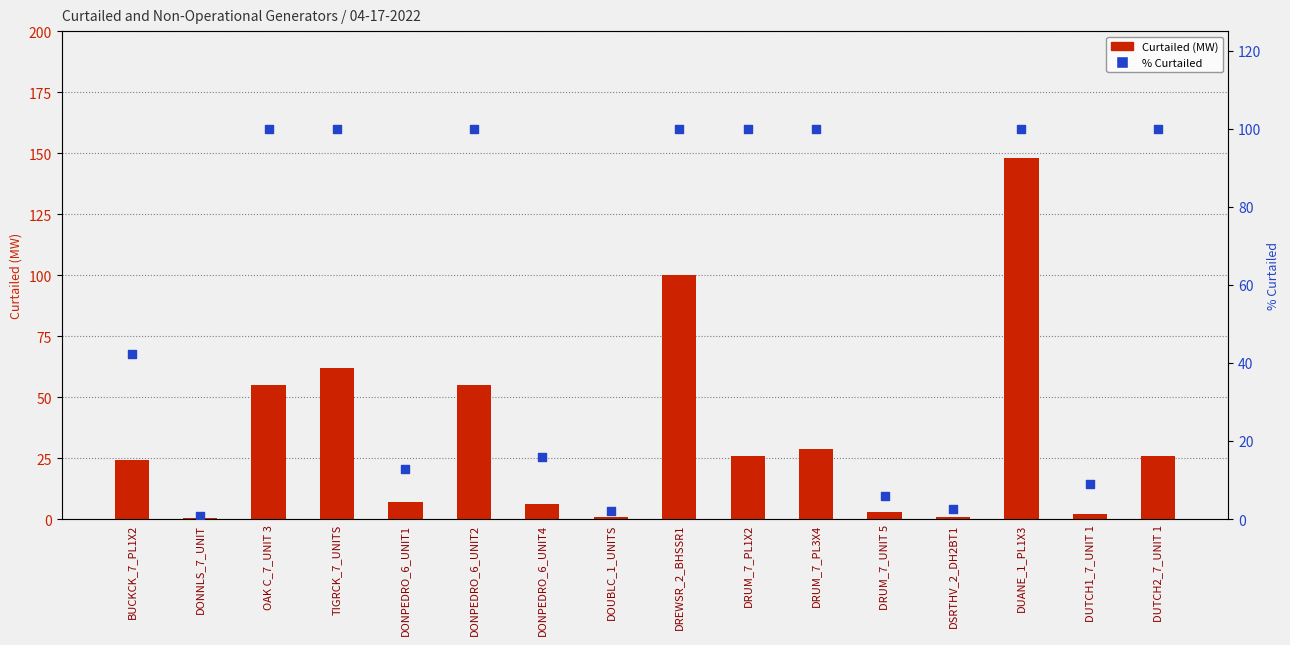

Which series has the largest total across all categories?

% Curtailed